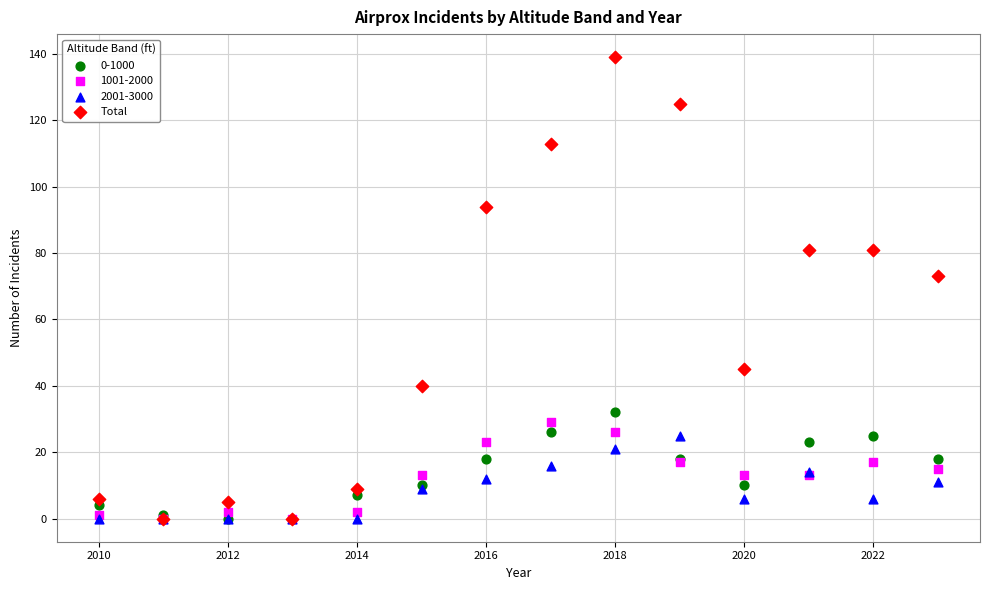

In the Total series, what Y value is closest to 69?

73